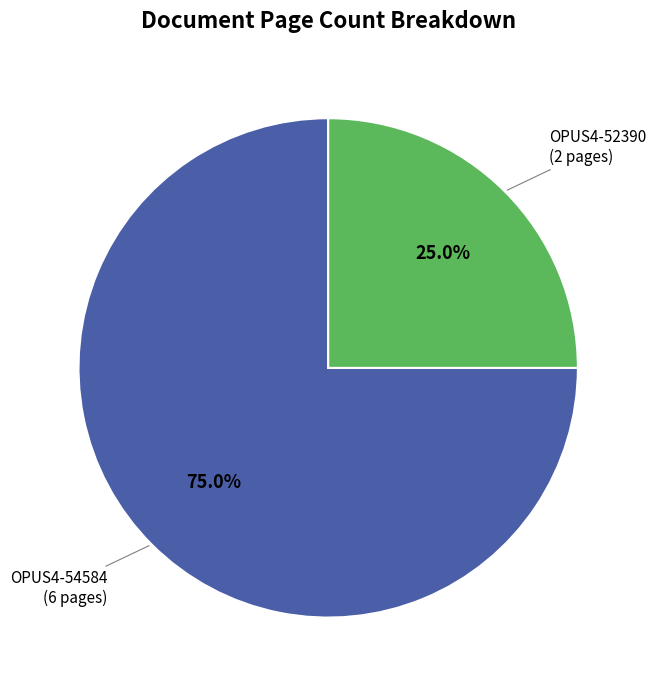

Does any single category account for the majority?

Yes